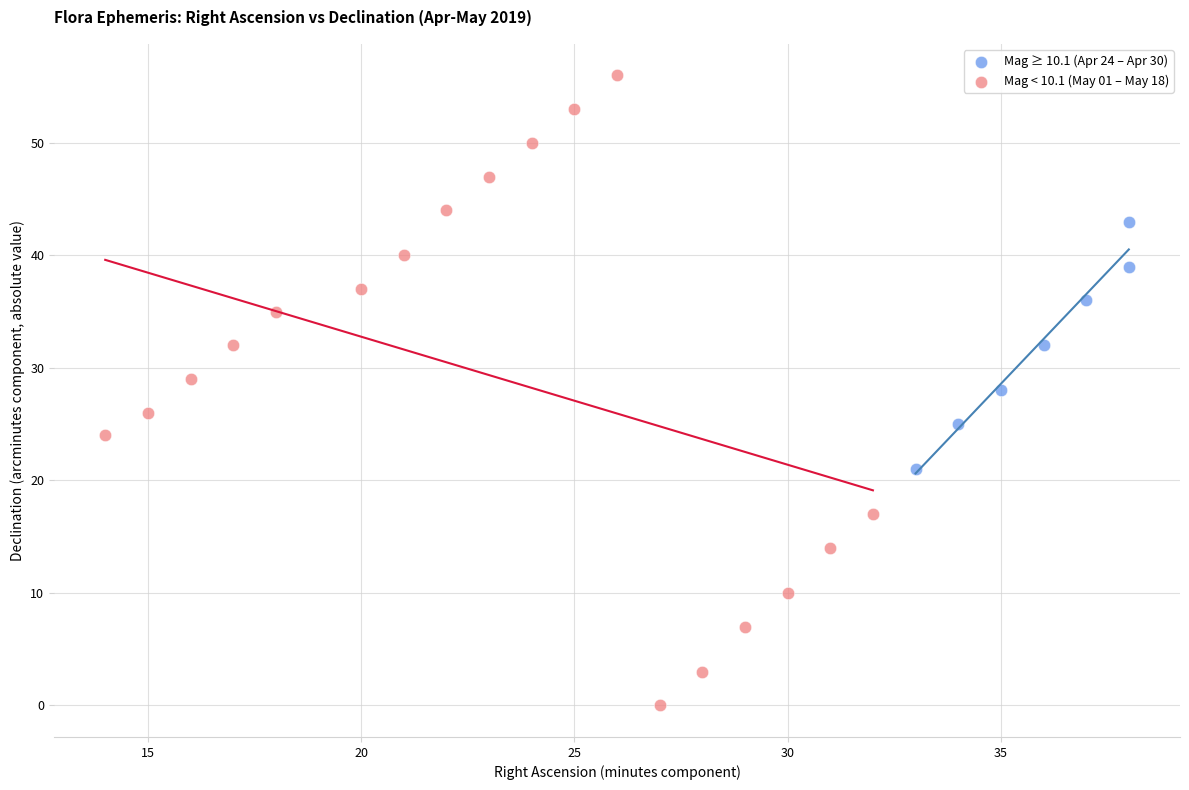

What are all the series names shown in the legend?

Mag ≥ 10.1 (Apr 24 – Apr 30), Mag < 10.1 (May 01 – May 18)